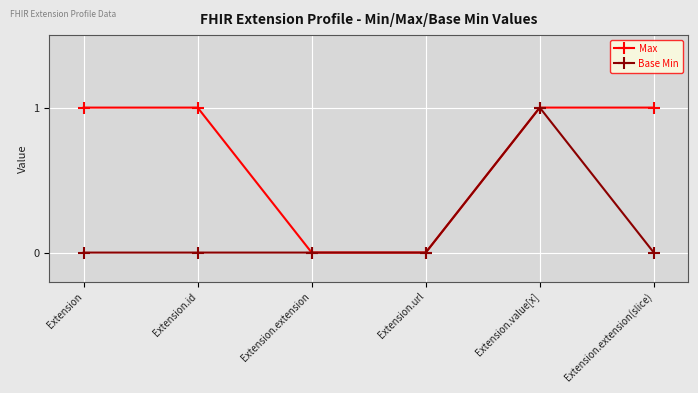

Rank the series by their average value, from highest to lowest.

Max, Base Min